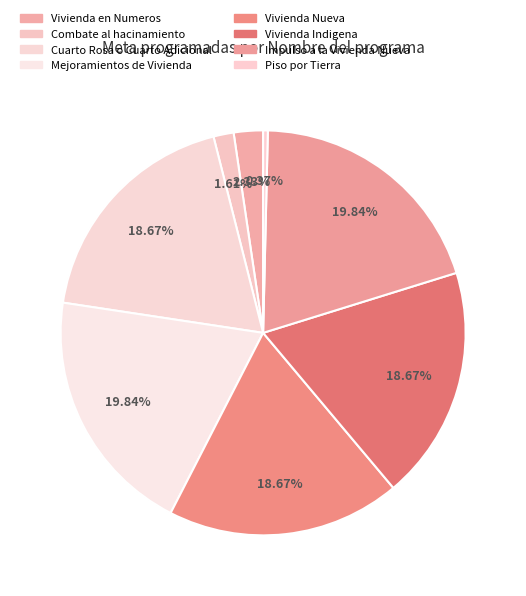

How much of the chart is everything except Cuarto Rosa o Cuarto Adicional?

81.3%